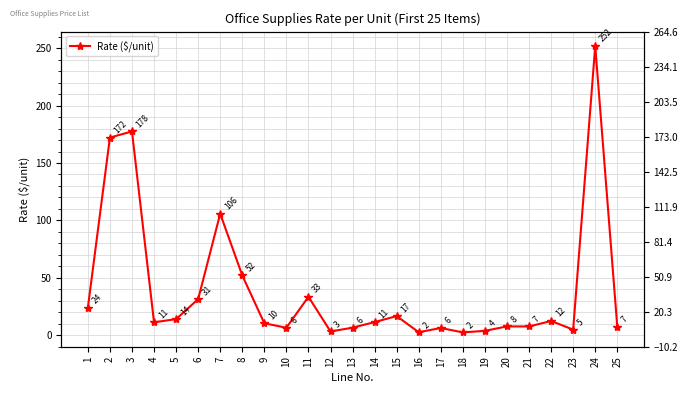

The chart shows a value of 6.6 at 9. True or false?

False